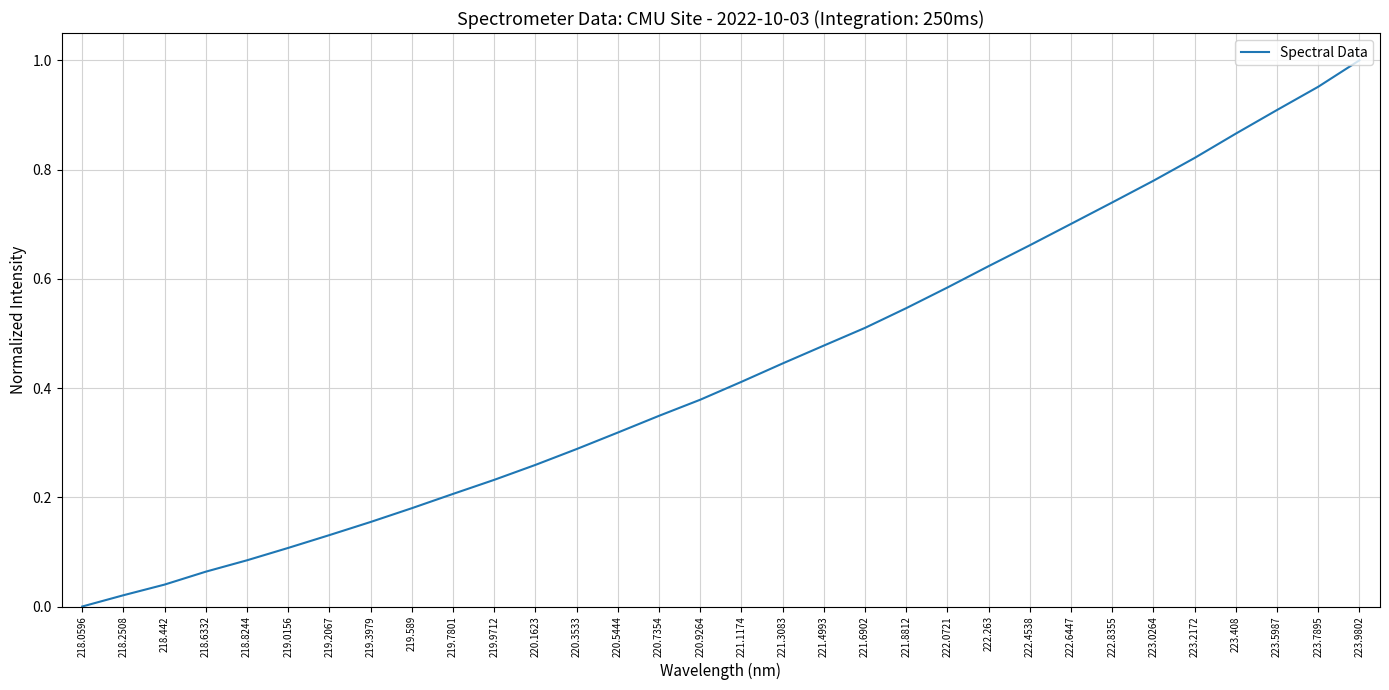

Which label corresponds to the largest value in the chart?

223.9802